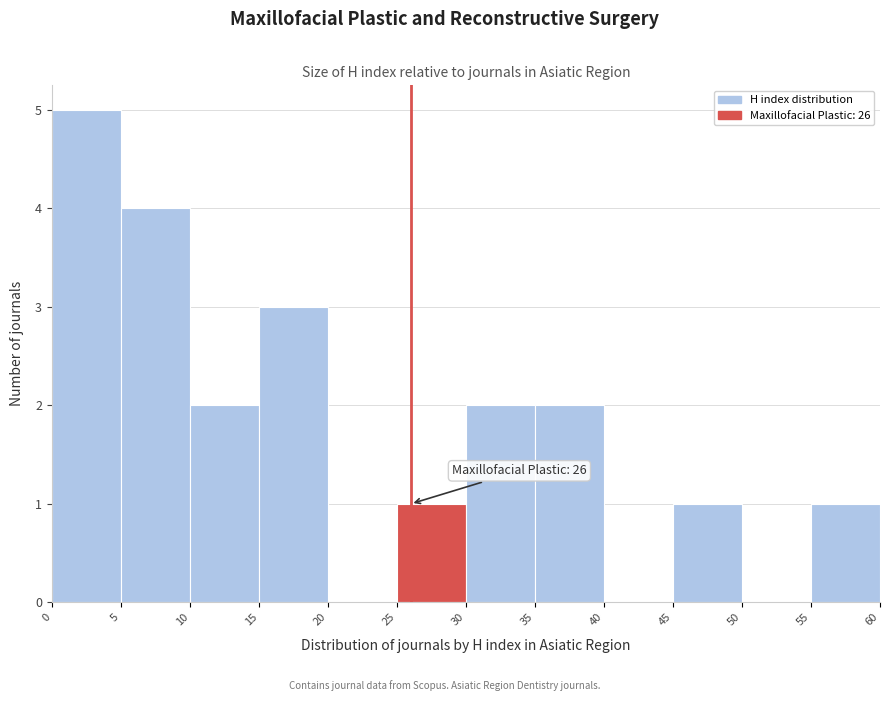

Which range on the x-axis has the tallest bar?

0 to 5